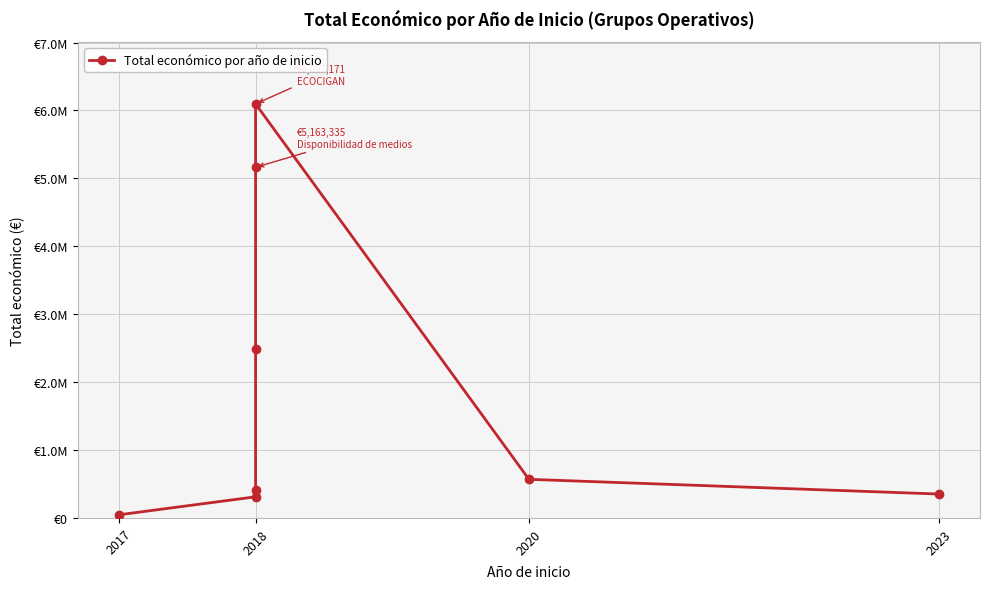

The value at 2023 is 352139. True or false?

True